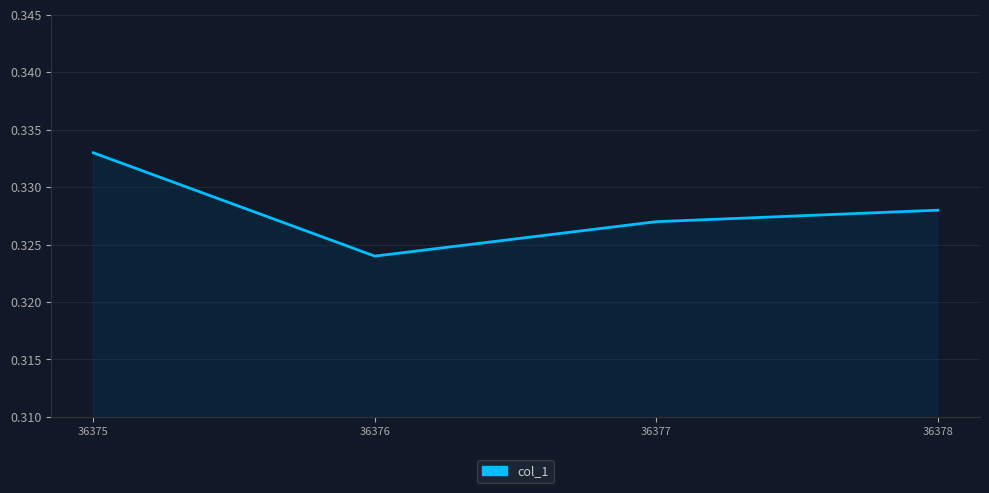

What is the sum of all values?

1.3